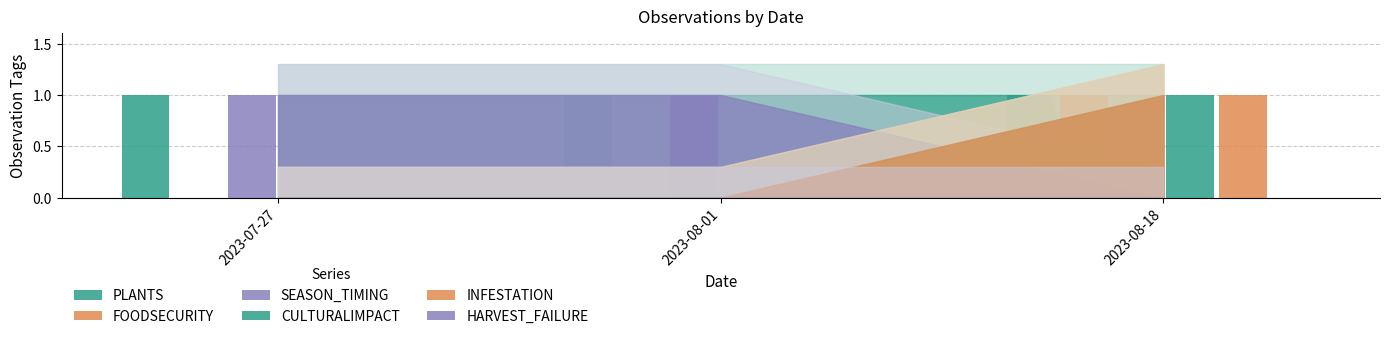

How many groups of bars are there?

3